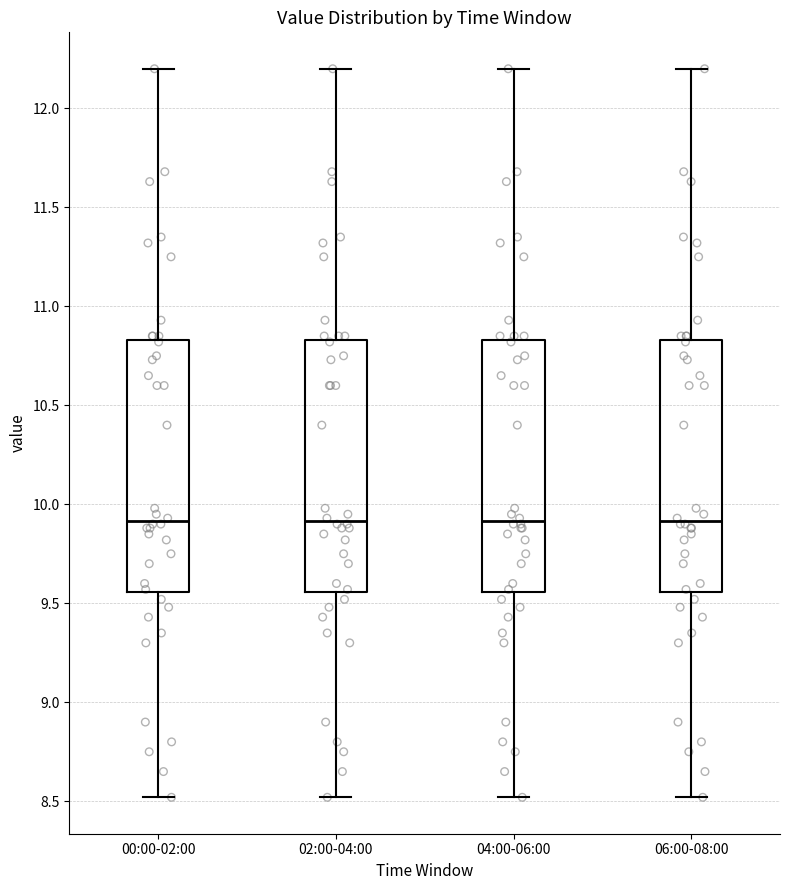

Reading left to right, transcribe this box plot: for each box, give where its median line is, the range the box spans, and where its two whiskers end, as read against the y-axis. The values are not printed on the chart, so give them approximately, as read against the axis.

00:00-02:00: median 9.90, box 9.55 to 10.85, whiskers 8.50 to 12.20
02:00-04:00: median 9.90, box 9.55 to 10.85, whiskers 8.50 to 12.20
04:00-06:00: median 9.90, box 9.55 to 10.85, whiskers 8.50 to 12.20
06:00-08:00: median 9.90, box 9.55 to 10.85, whiskers 8.50 to 12.20